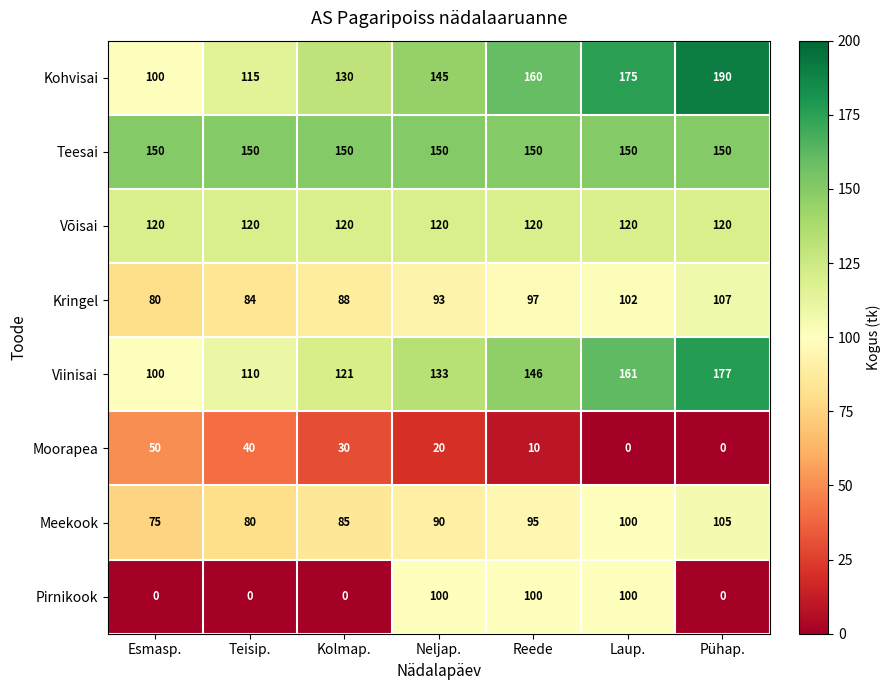

Count the Pirnikook values in the range 0 to 100.

7